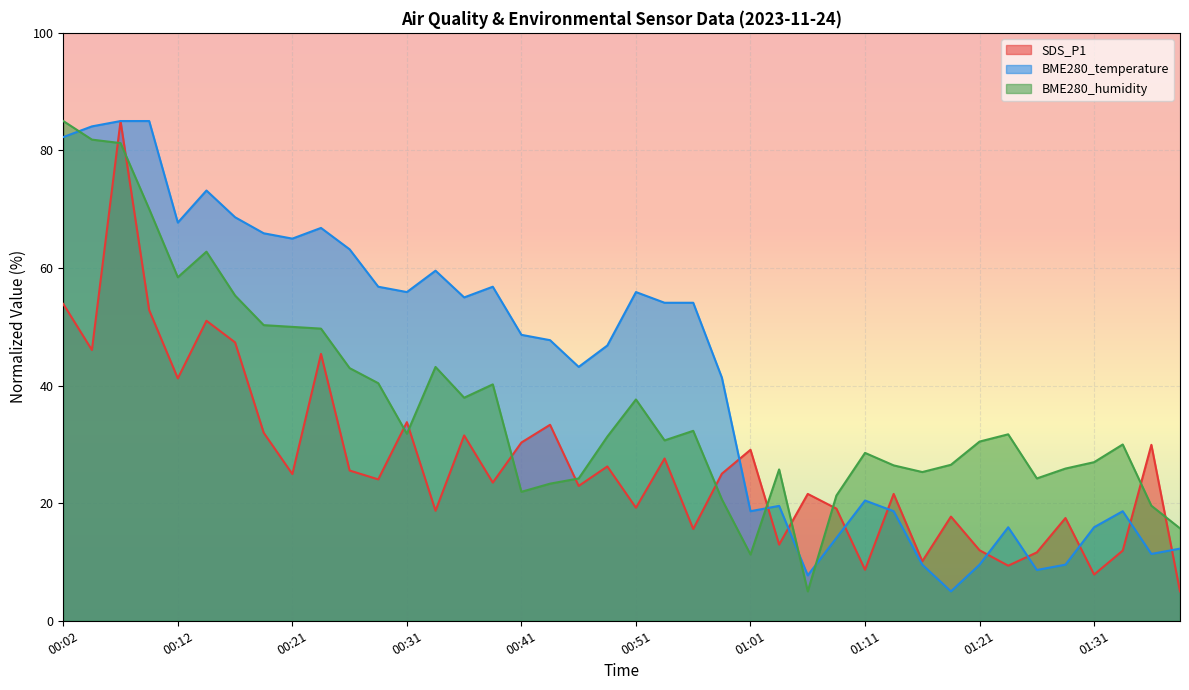

How many data points in BME280_humidity are less than 31?

20